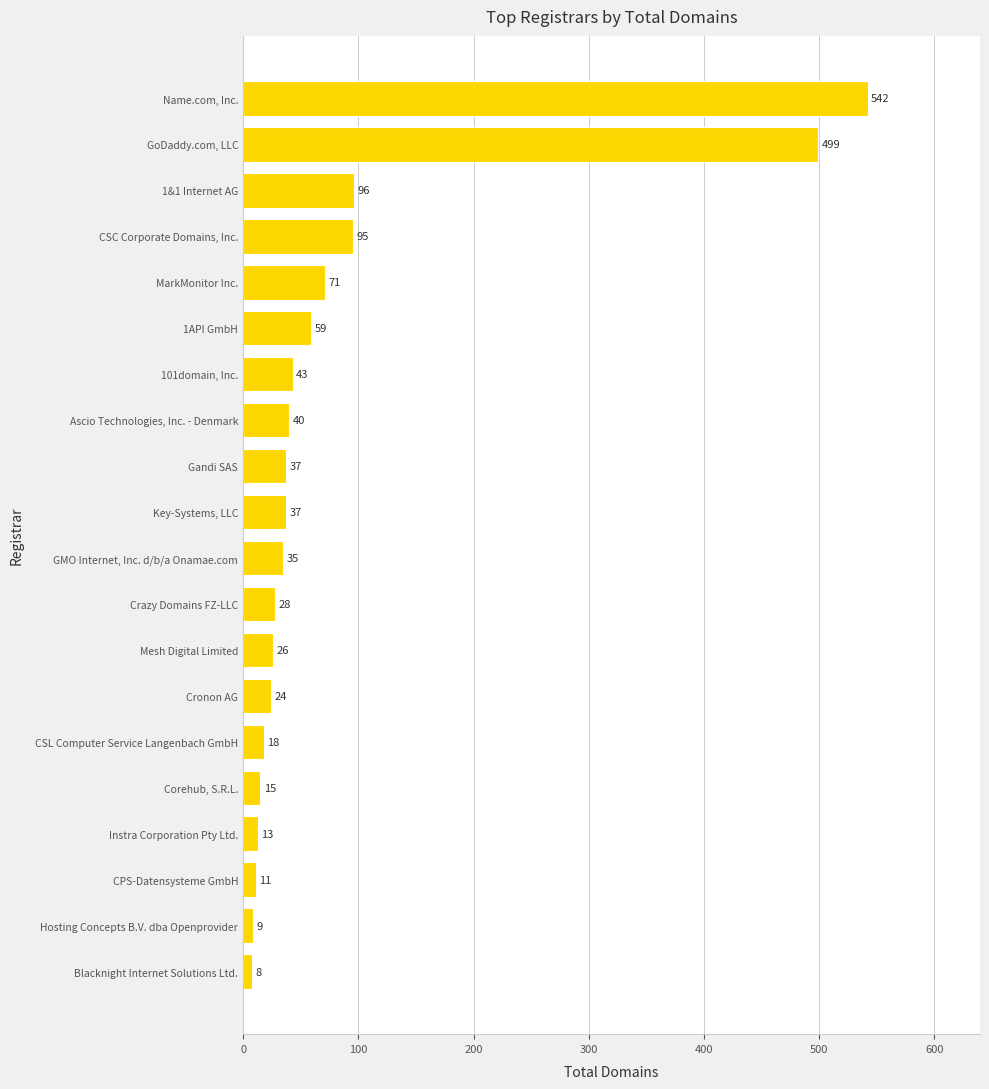

Reading bottom to top, list all the values displayed in this chart.

Blacknight Internet Solutions Ltd.=8	Hosting Concepts B.V. dba Openprovider=9	CPS-Datensysteme GmbH=11	Instra Corporation Pty Ltd.=13	Corehub, S.R.L.=15	CSL Computer Service Langenbach GmbH=18	Cronon AG=24	Mesh Digital Limited=26	Crazy Domains FZ-LLC=28	GMO Internet, Inc. d/b/a Onamae.com=35	Key-Systems, LLC=37	Gandi SAS=37	Ascio Technologies, Inc. - Denmark=40	101domain, Inc.=43	1API GmbH=59	MarkMonitor Inc.=71	CSC Corporate Domains, Inc.=95	1&1 Internet AG=96	GoDaddy.com, LLC=499	Name.com, Inc.=542